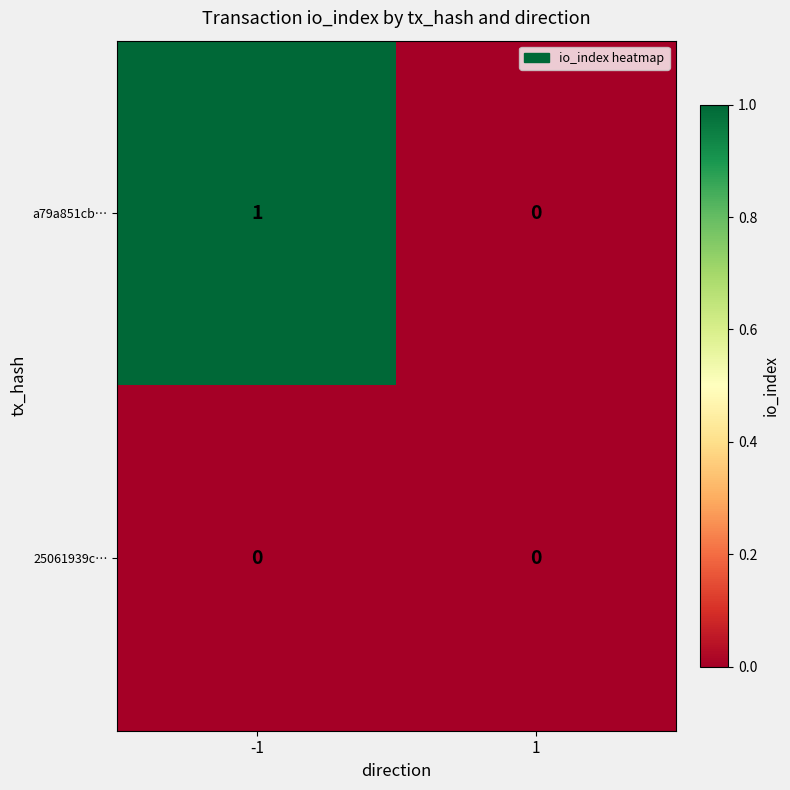

Between -1 and 1, which series saw the biggest shift?

a79a851cb…